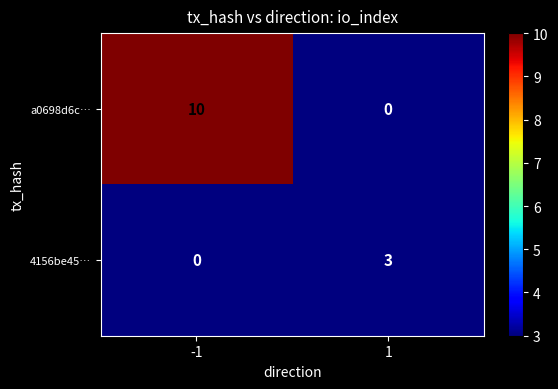

What is the total value across all series at -1?

10